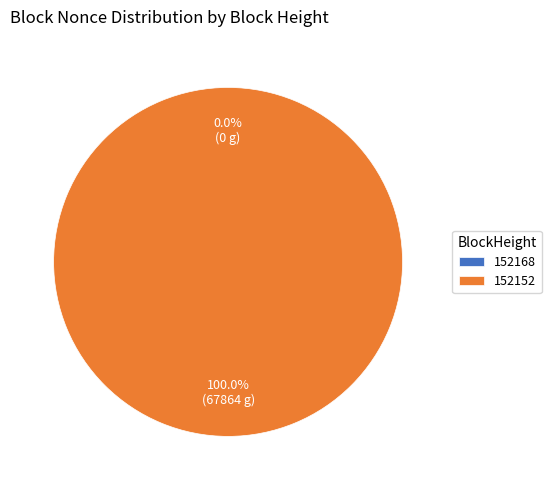

The 152152 slice represents 89% of the pie. True or false?

False